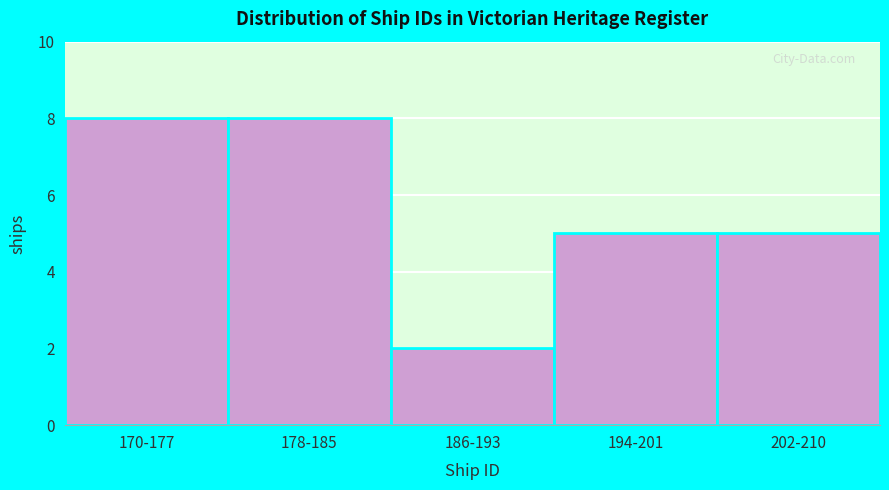

Reading right to left, transcribe all the data shown in this chart.

202-210=5	194-201=5	186-193=2	178-185=8	170-177=8